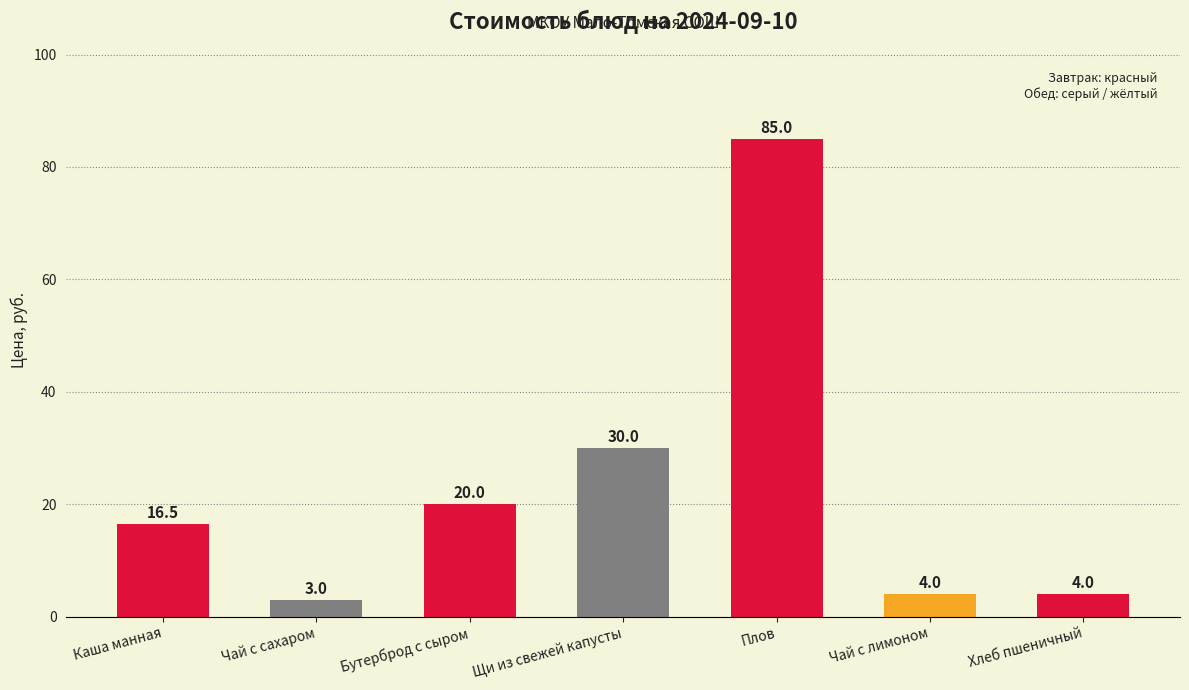

What is the change in value from Чай с сахаром to Чай с лимоном?

+1.0